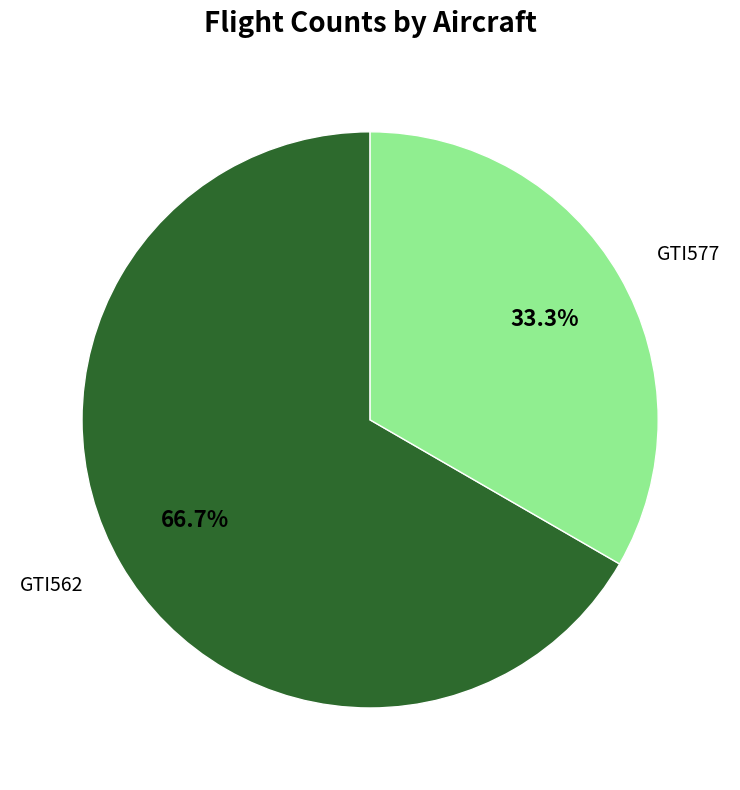

How many segments does this pie chart have?

2